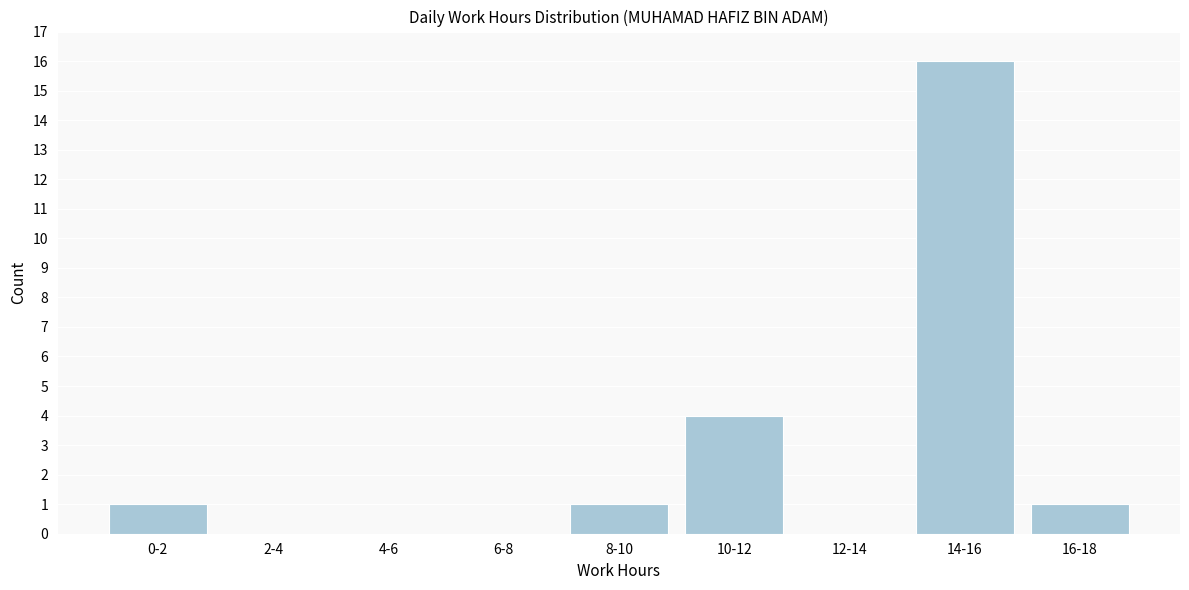

Reading right to left, what are all the values shown in this chart?

16-18=1	14-16=16	12-14=0	10-12=4	8-10=1	6-8=0	4-6=0	2-4=0	0-2=1